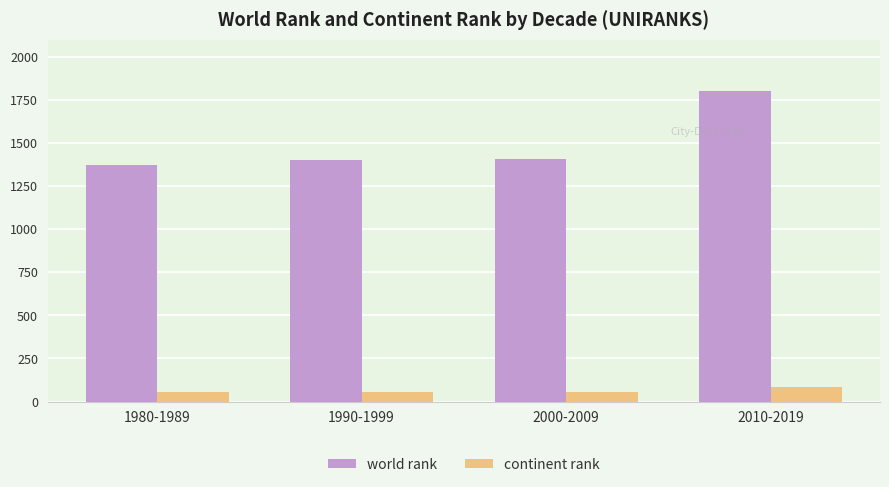

What is the maximum value shown in the chart?

1801